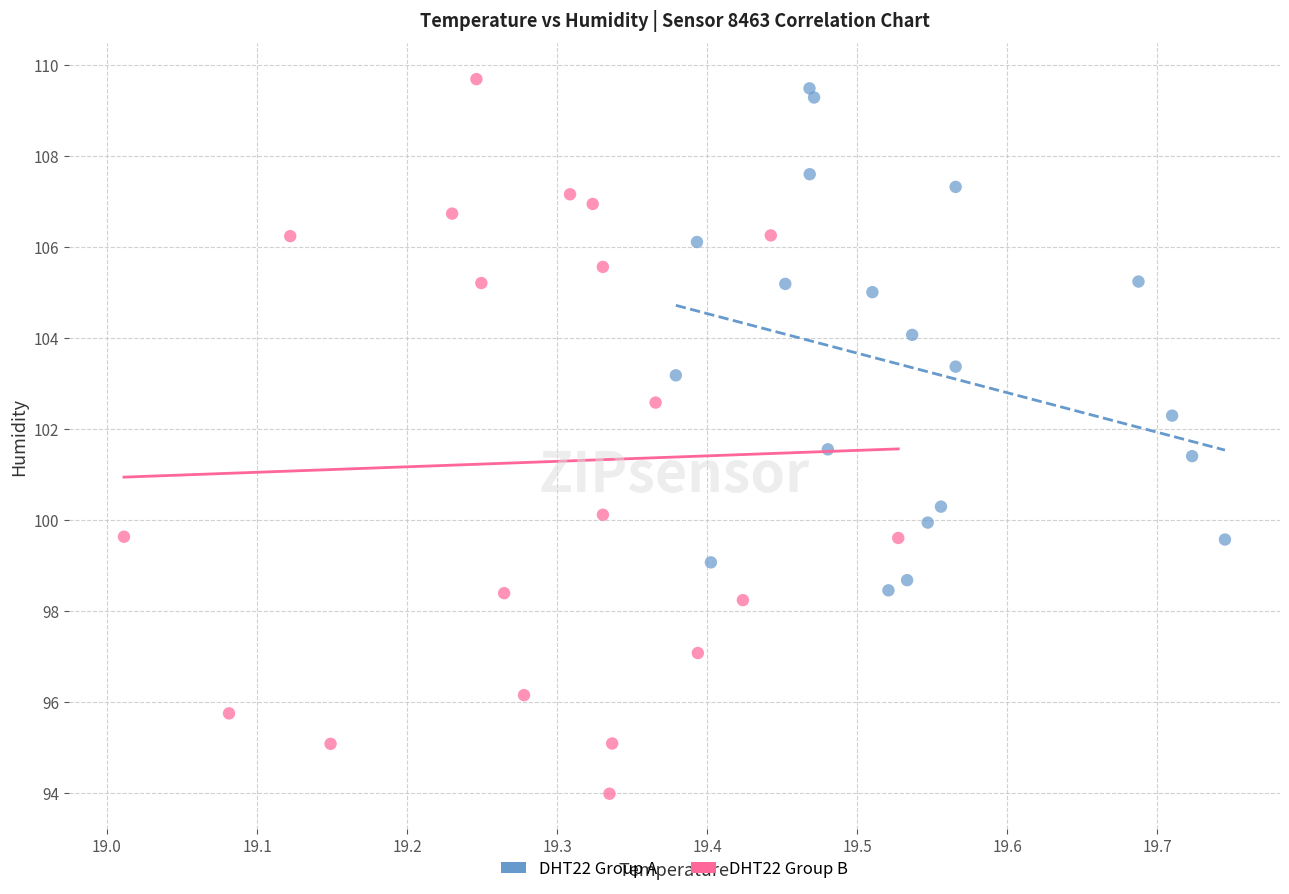

Which series has the widest spread of Y values?

DHT22 Group B